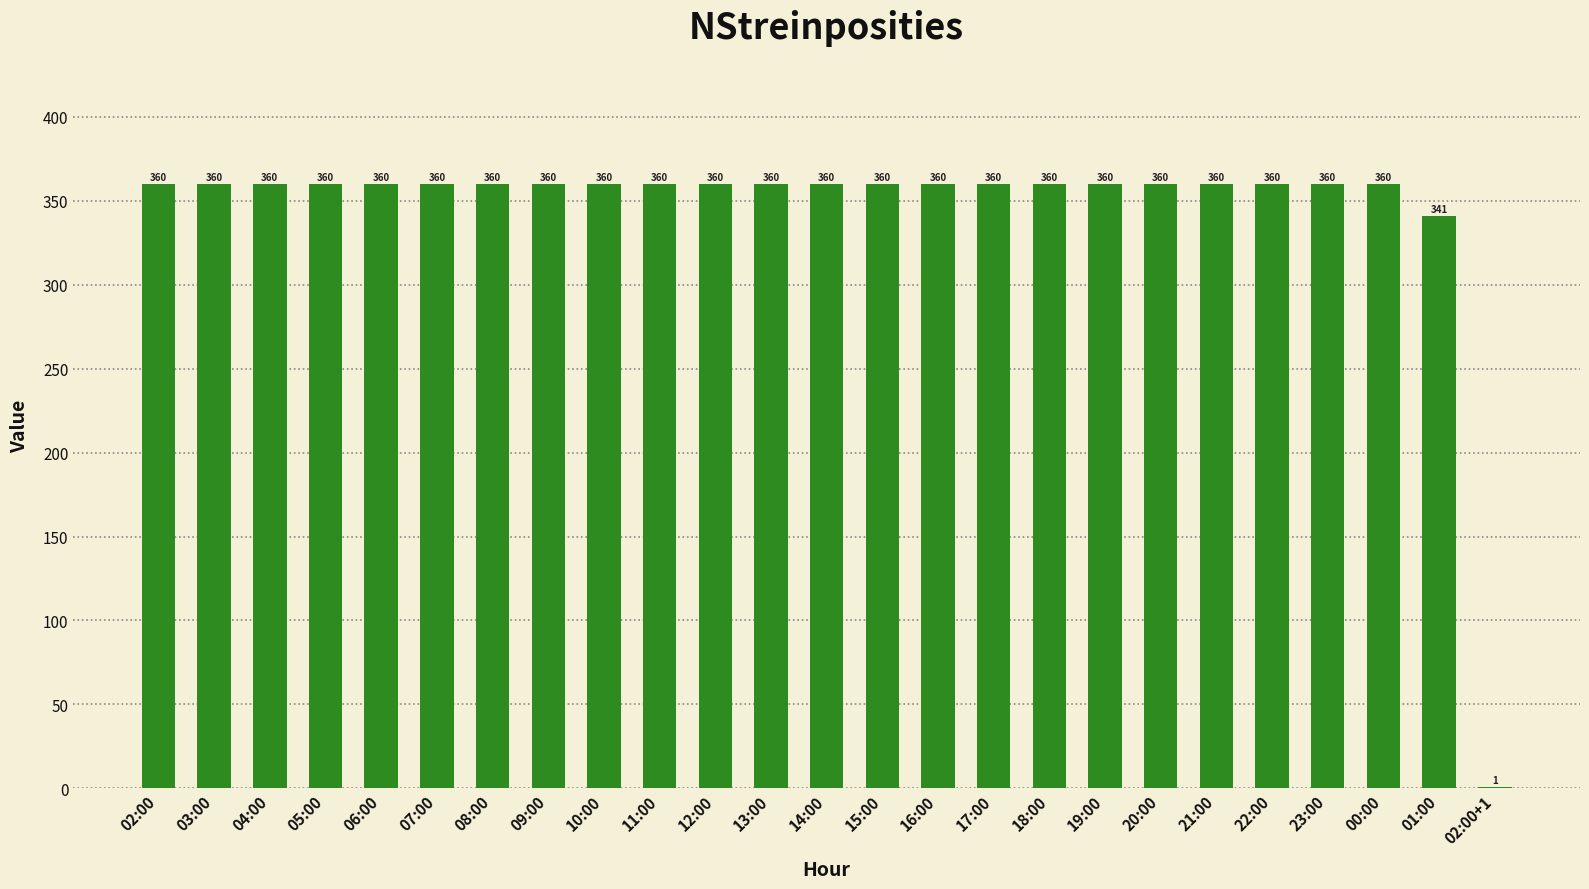

What is the change in value from 14:00 to 01:00?

-19